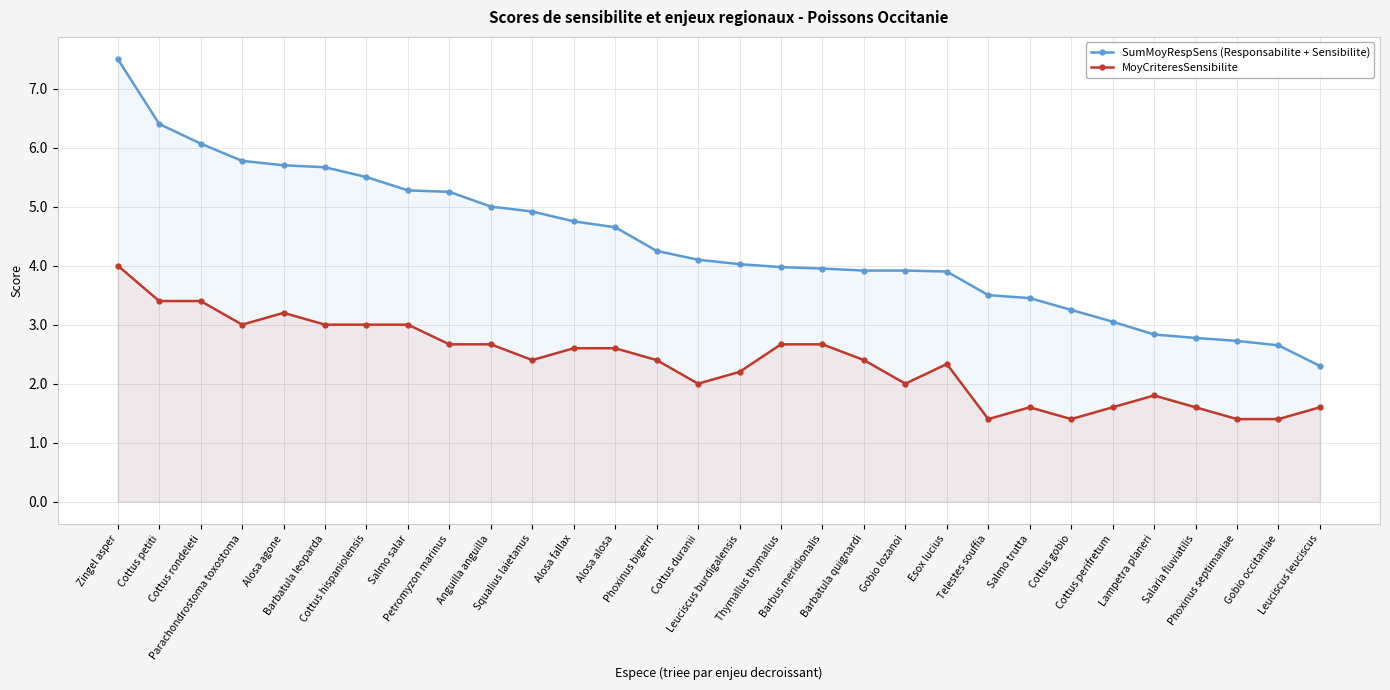

Reading left to right, transcribe all the data shown in this chart.

SumMoyRespSens (Responsabilite + Sensibilite): Zingel asper=7.5	Cottus petiti=6.4	Cottus rondeleti=6.1	Parachondrostoma toxostoma=5.8	Alosa agone=5.7	Barbatula leoparda=5.7	Cottus hispaniolensis=5.5	Salmo salar=5.3	Petromyzon marinus=5.2	Anguilla anguilla=5.0	Squalius laietanus=4.9	Alosa fallax=4.8	Alosa alosa=4.7	Phoxinus bigerri=4.2	Cottus duranii=4.1	Leuciscus burdigalensis=4.0	Thymallus thymallus=4.0	Barbus meridionalis=4.0	Barbatula quignardi=3.9	Gobio lozanoi=3.9	Esox lucius=3.9	Telestes souffia=3.5	Salmo trutta=3.5	Cottus gobio=3.2	Cottus perifretum=3.0	Lampetra planeri=2.8	Salaria fluviatilis=2.8	Phoxinus septimaniae=2.7	Gobio occitaniae=2.6	Leuciscus leuciscus=2.3
MoyCriteresSensibilite: Zingel asper=4.0	Cottus petiti=3.4	Cottus rondeleti=3.4	Parachondrostoma toxostoma=3.0	Alosa agone=3.2	Barbatula leoparda=3.0	Cottus hispaniolensis=3.0	Salmo salar=3.0	Petromyzon marinus=2.7	Anguilla anguilla=2.7	Squalius laietanus=2.4	Alosa fallax=2.6	Alosa alosa=2.6	Phoxinus bigerri=2.4	Cottus duranii=2.0	Leuciscus burdigalensis=2.2	Thymallus thymallus=2.7	Barbus meridionalis=2.7	Barbatula quignardi=2.4	Gobio lozanoi=2.0	Esox lucius=2.3	Telestes souffia=1.4	Salmo trutta=1.6	Cottus gobio=1.4	Cottus perifretum=1.6	Lampetra planeri=1.8	Salaria fluviatilis=1.6	Phoxinus septimaniae=1.4	Gobio occitaniae=1.4	Leuciscus leuciscus=1.6